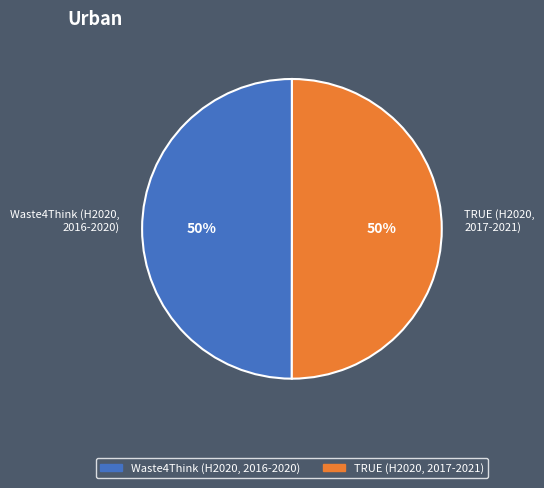

To the nearest percent, what portion does Waste4Think (H2020, 2016-2020) represent?

50%